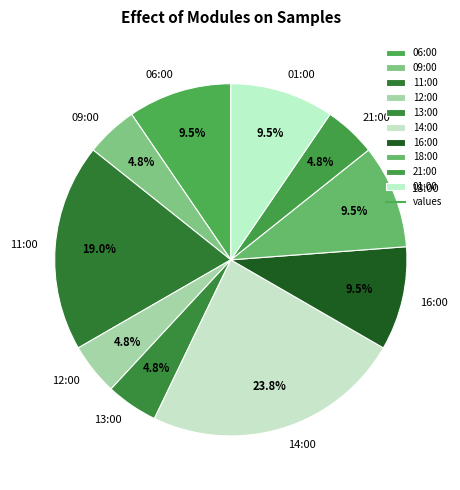

Between 12:00 and 01:00, which is larger?

01:00